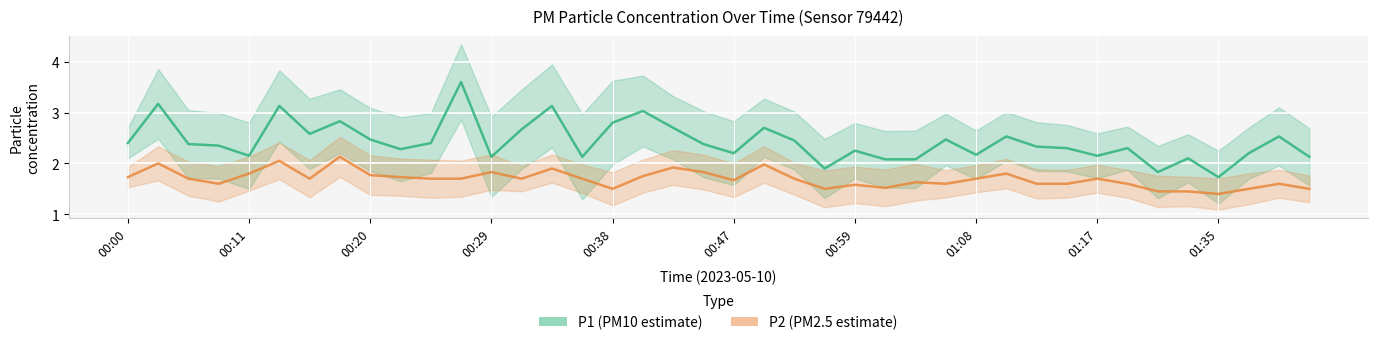

True or false: P2 has more than 1 interior local peaks.

True